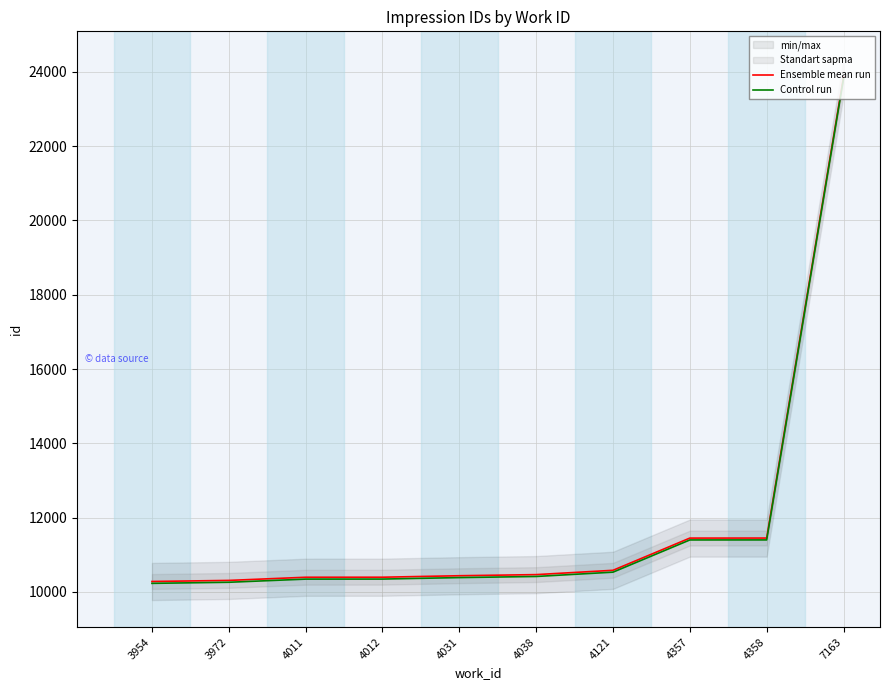

Which has a higher value, 4121 or 3972?

4121